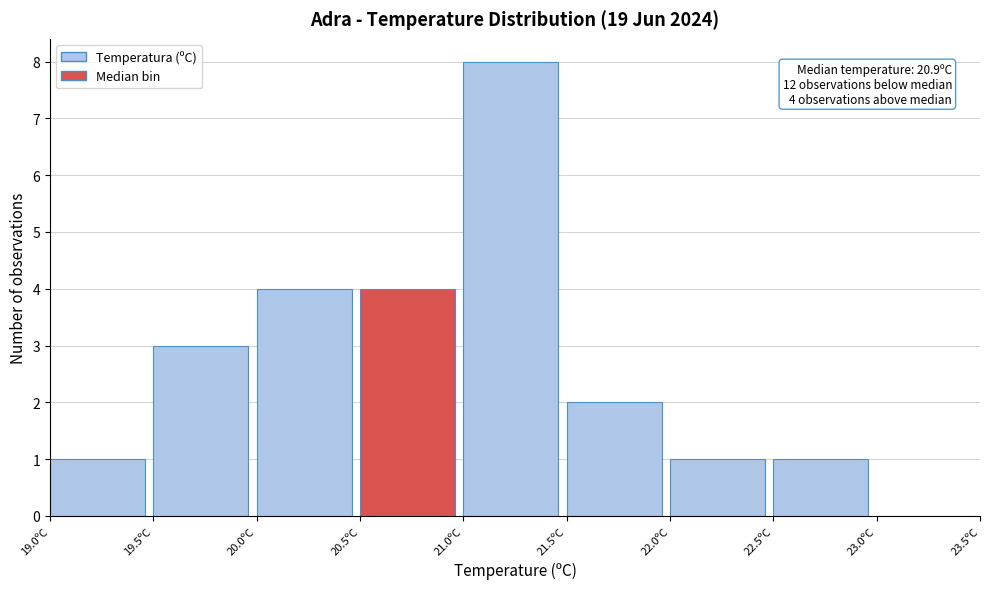

Which range on the x-axis has the tallest bar?

21.0 to 21.5